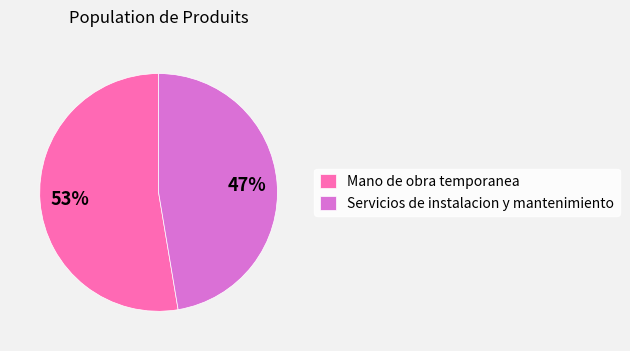

How many segments does this pie chart have?

2